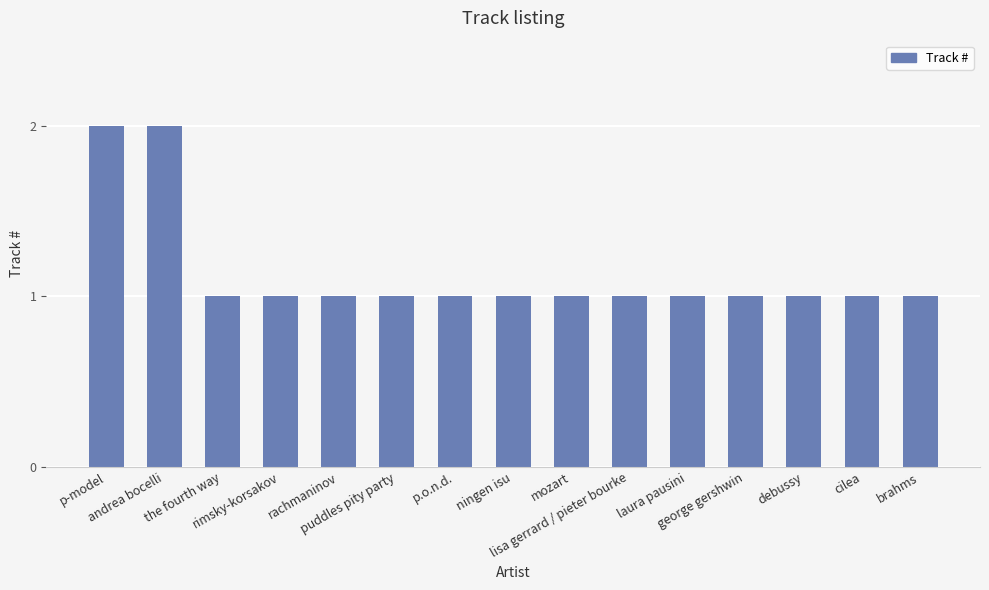

Reading left to right, what are all the values shown in this chart?

2	2	1	1	1	1	1	1	1	1	1	1	1	1	1